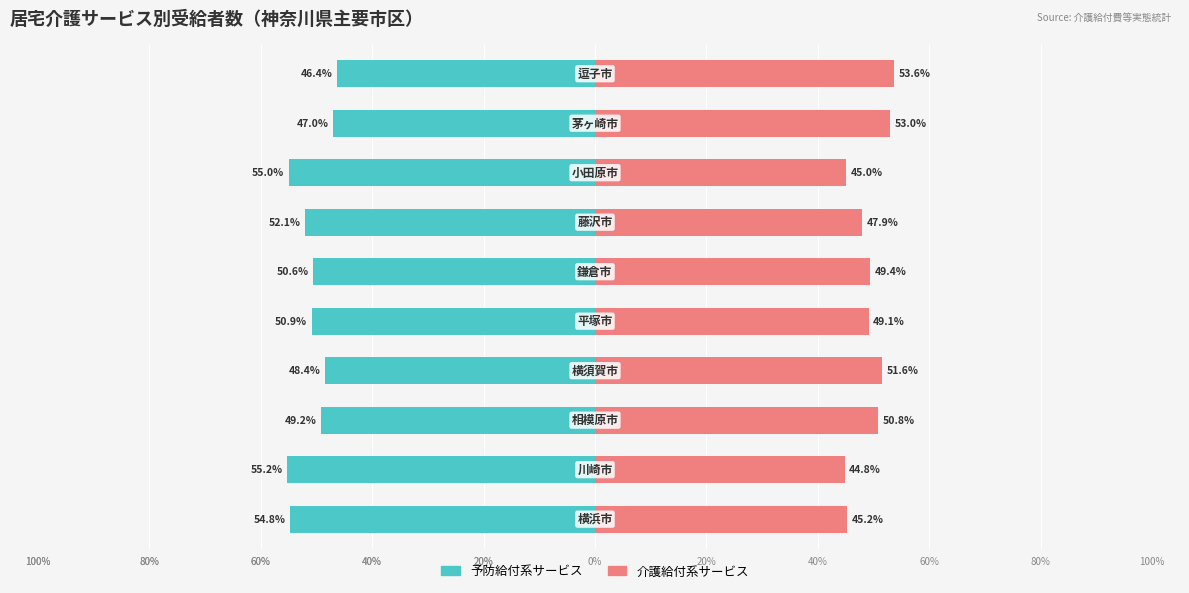

Are the bars grouped side by side (vs. stacked)?

Yes